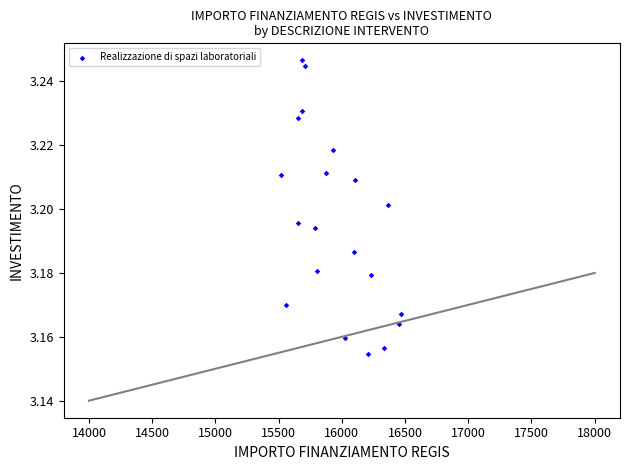

What is the range of X values (max minus min)?

949.3